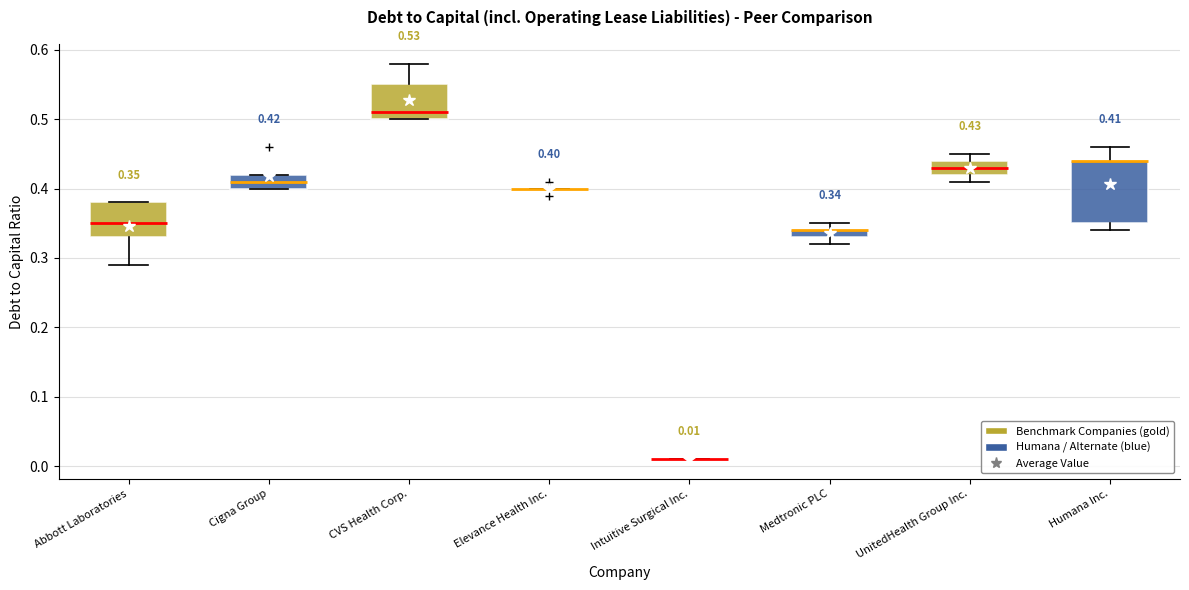

Comparing the boxes themselves (not the whiskers), which one is the tallest?

Humana Inc.